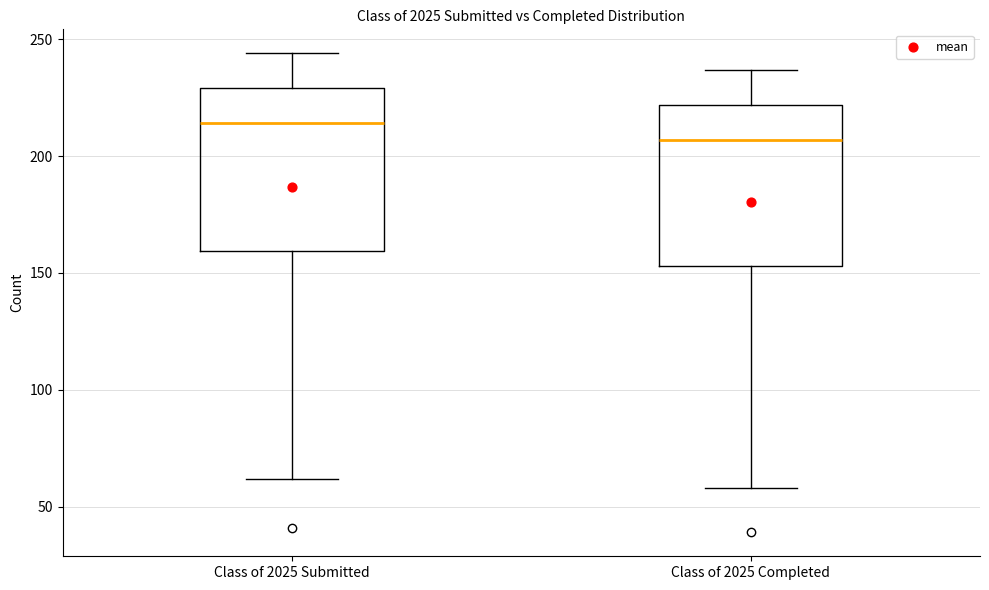

Reading left to right, read every box against the y-axis: the position of its median line, the range the box covers, and the ends of its whiskers. The values are not printed on the chart, so give them approximately, as read against the axis.

Class of 2025 Submitted: median 215, box 160 to 230, whiskers 60 to 245
Class of 2025 Completed: median 205, box 155 to 220, whiskers 60 to 235